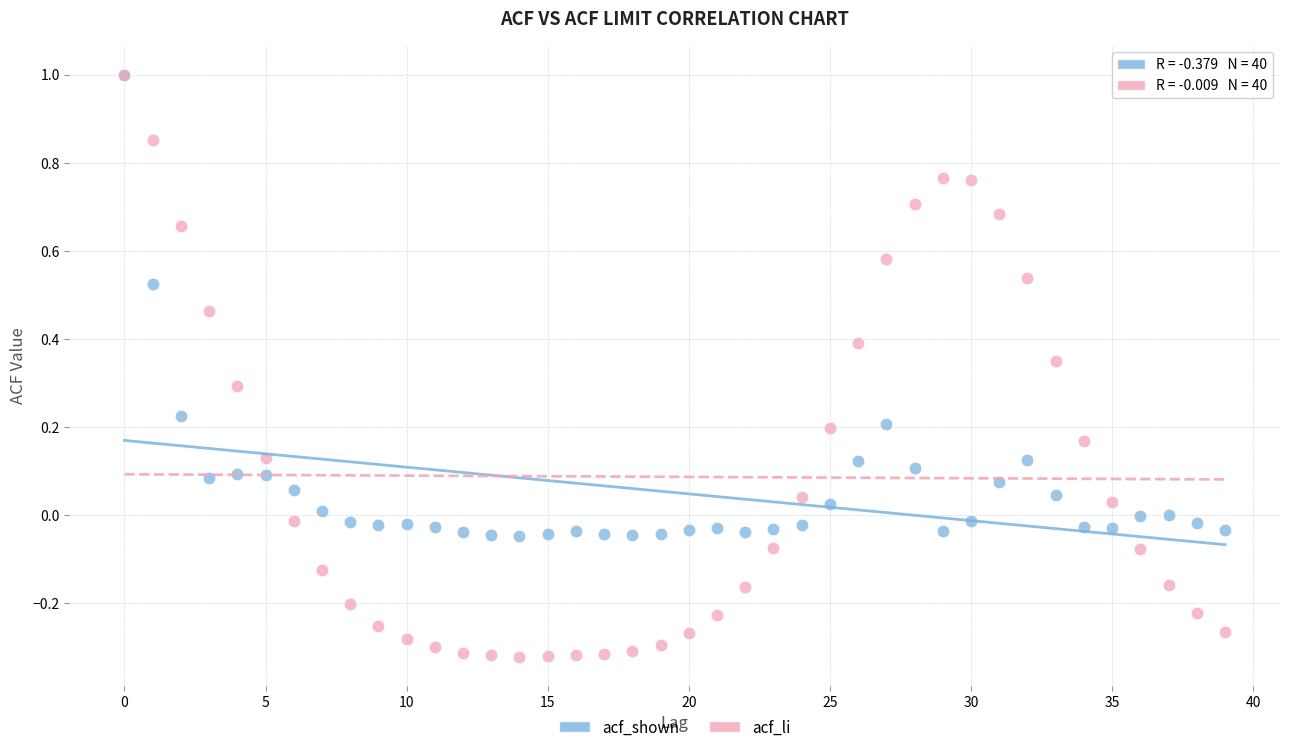

Which series contains the lowest Y value?

acf_li